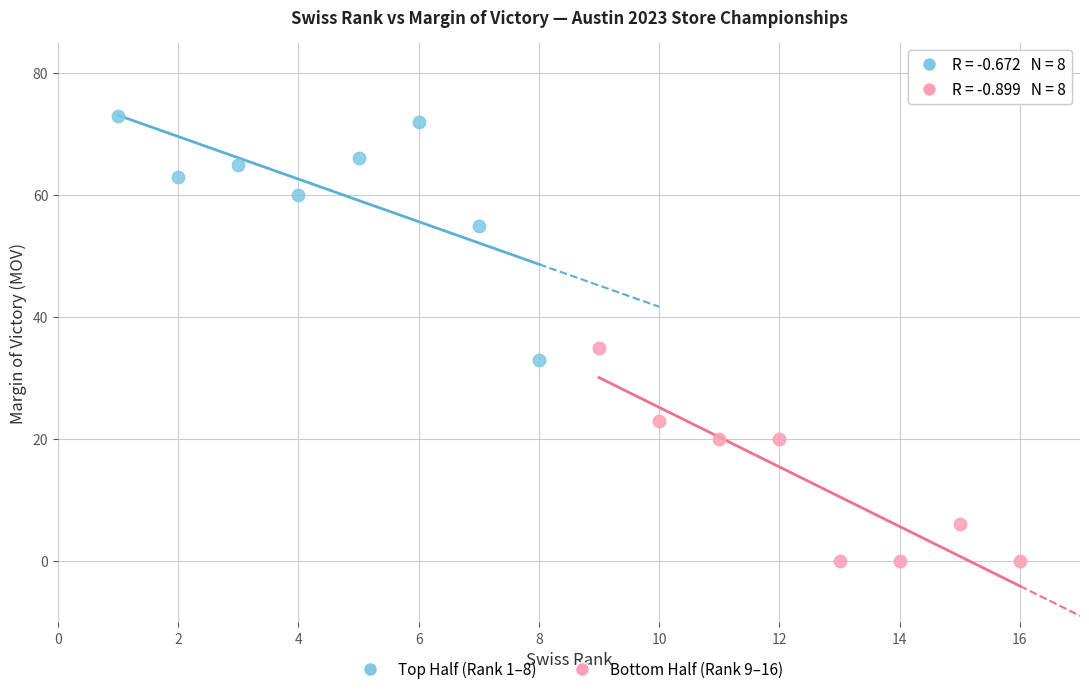

Which series contains the highest Y value?

Top Half (Rank 1–8)